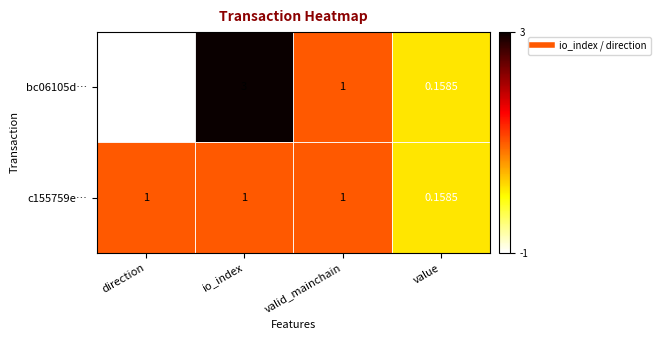

What is the greatest value displayed?

3.0